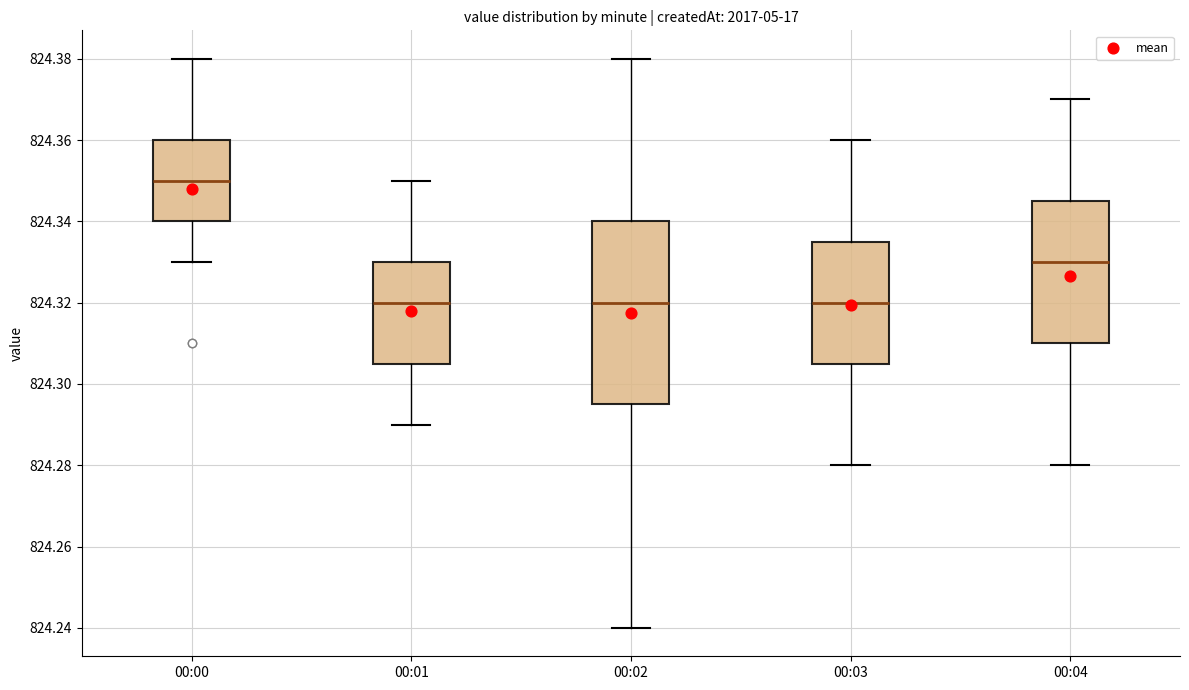

Where is the upper edge of the box for 00:04 on the y-axis? The values are not printed on the chart, so give them approximately, as read against the axis.

824.346